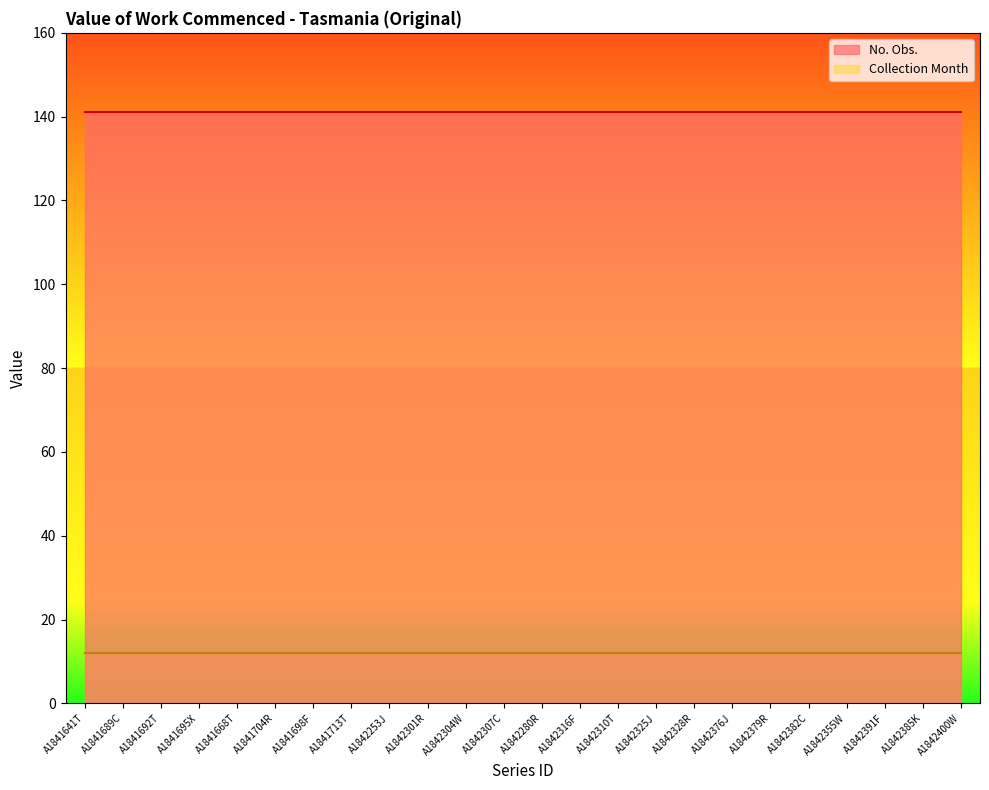

What is the maximum value shown in the chart?

141